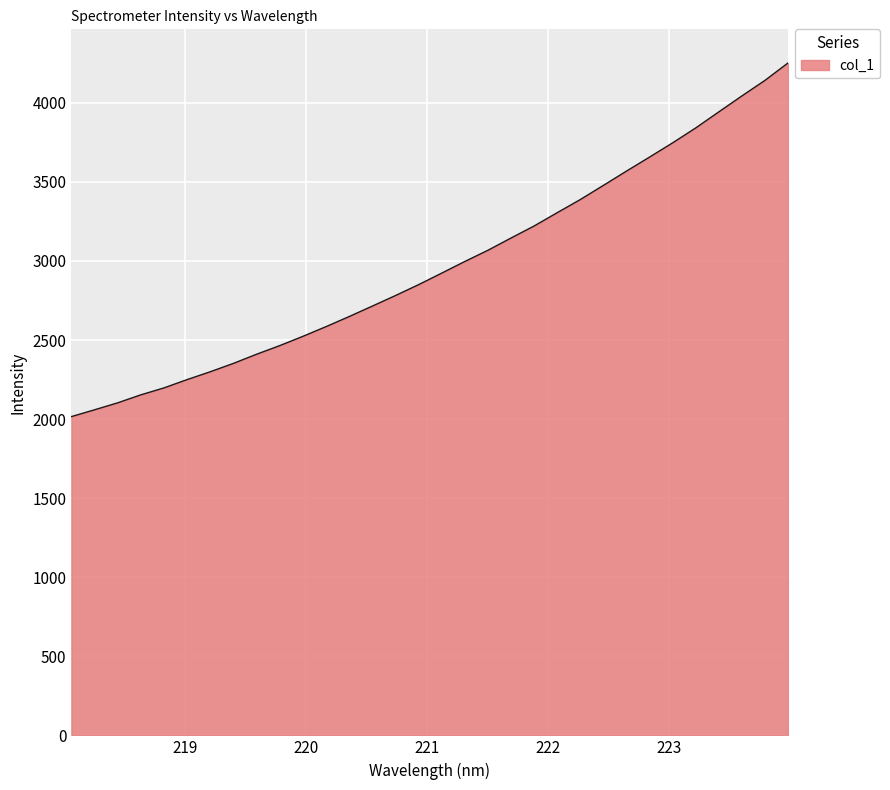

What is the greatest value displayed?

4252.1